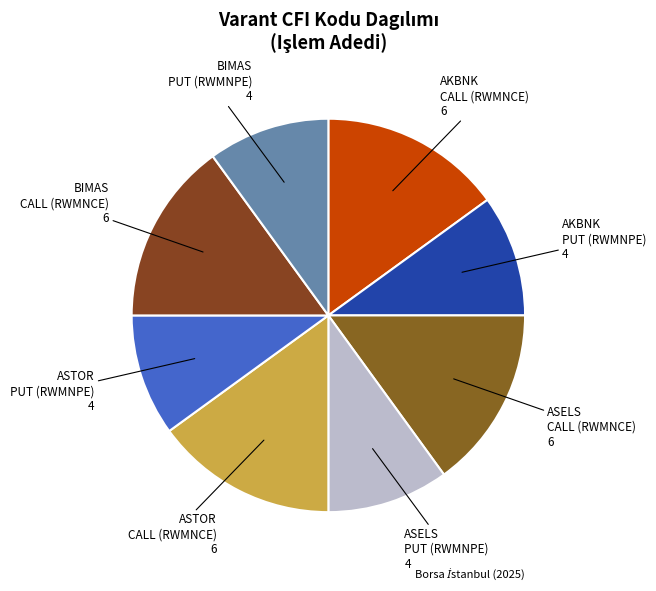

How many slices are in this pie chart?

8